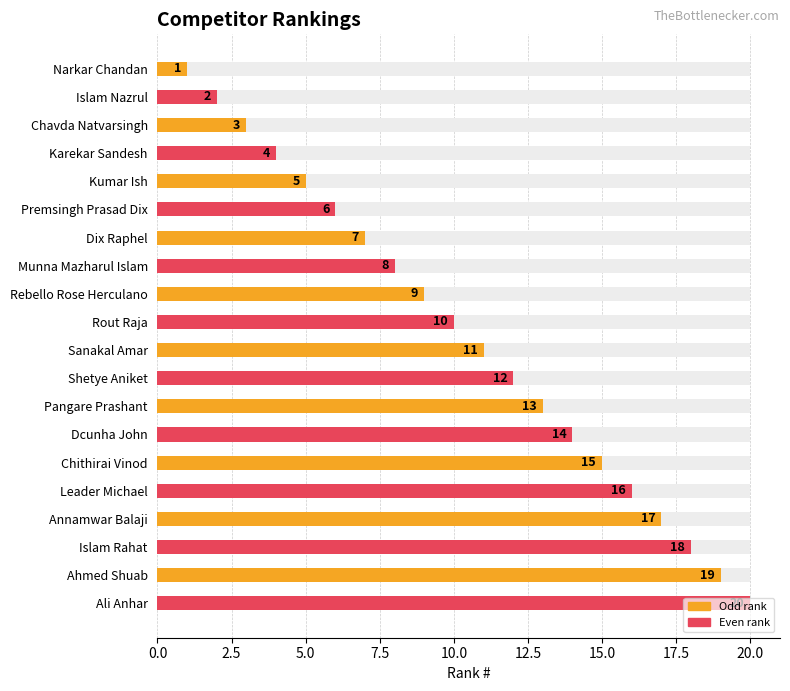

How many bars are there in total?

20